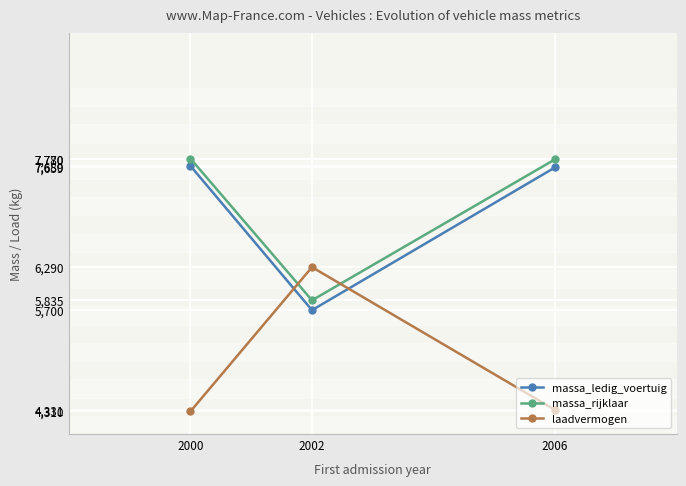

How many values in the massa_ledig_voertuig series are below 7659?

1